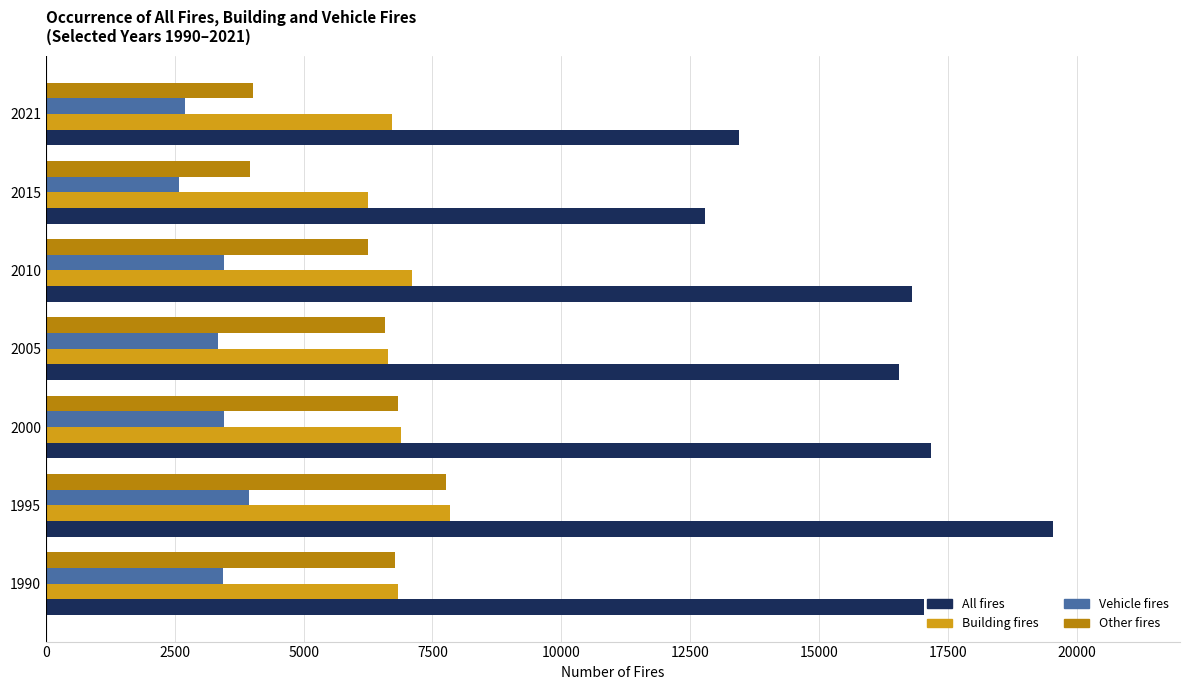

Which series has the largest range (max minus min)?

All fires